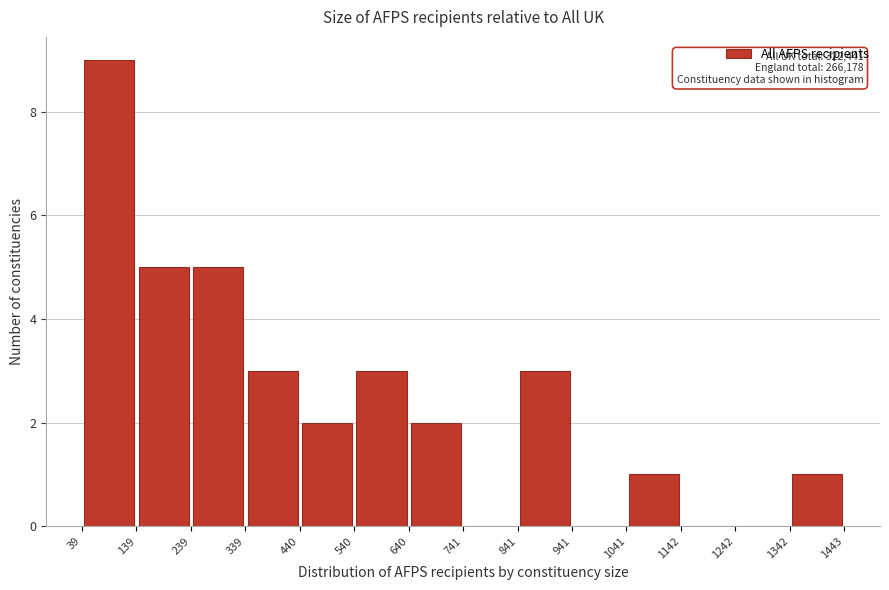

Which range on the x-axis has the tallest bar?

39 to 139